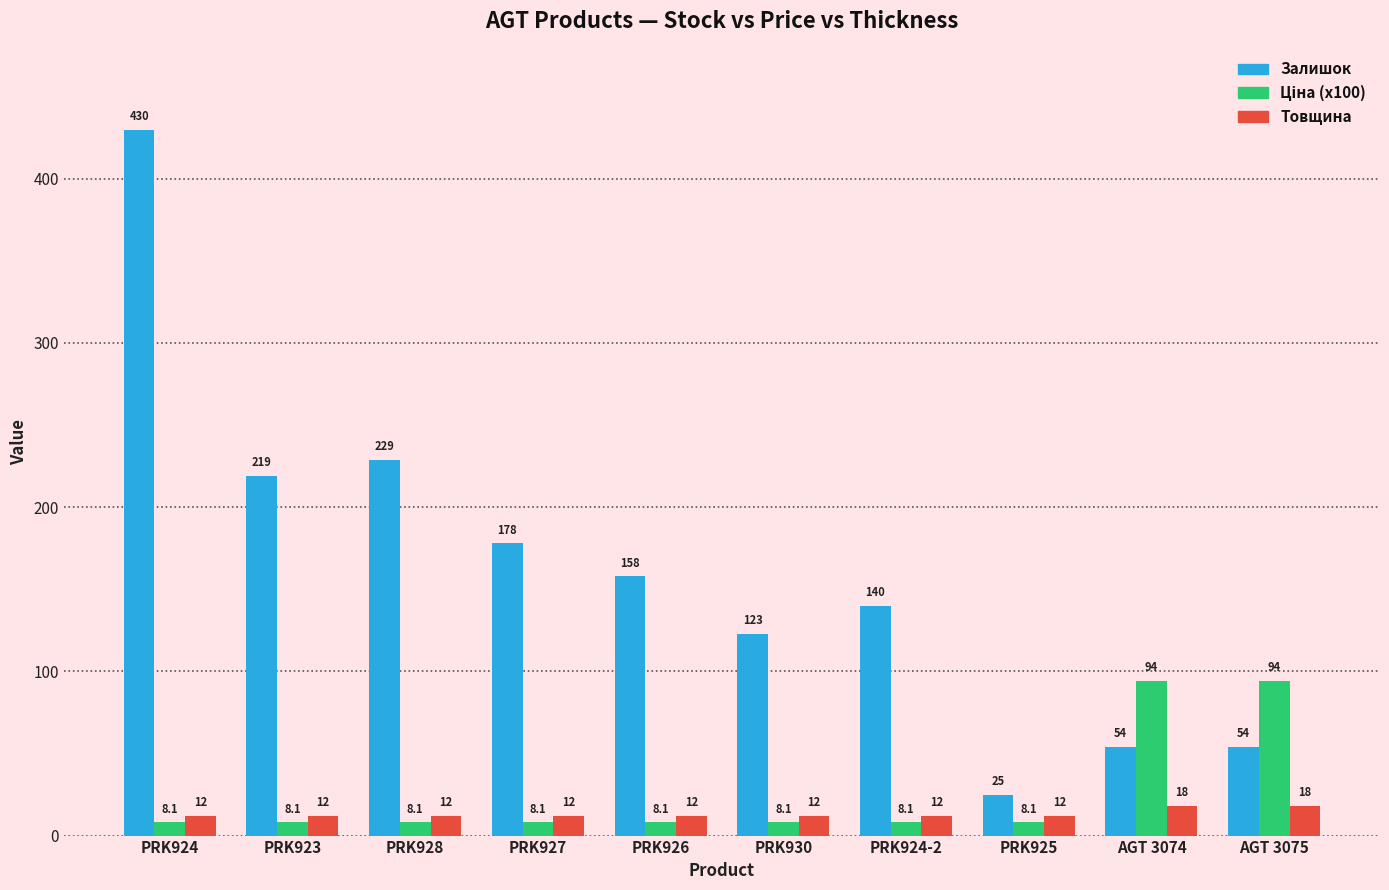

How many bars are there in total?

30